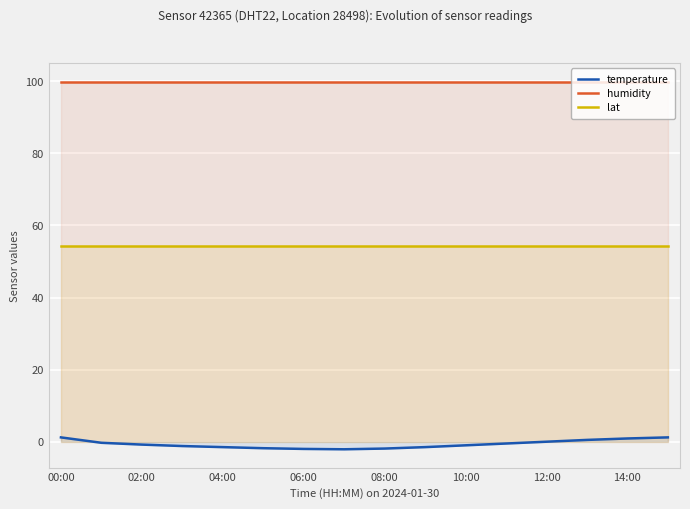

How many lines are shown in the chart?

3